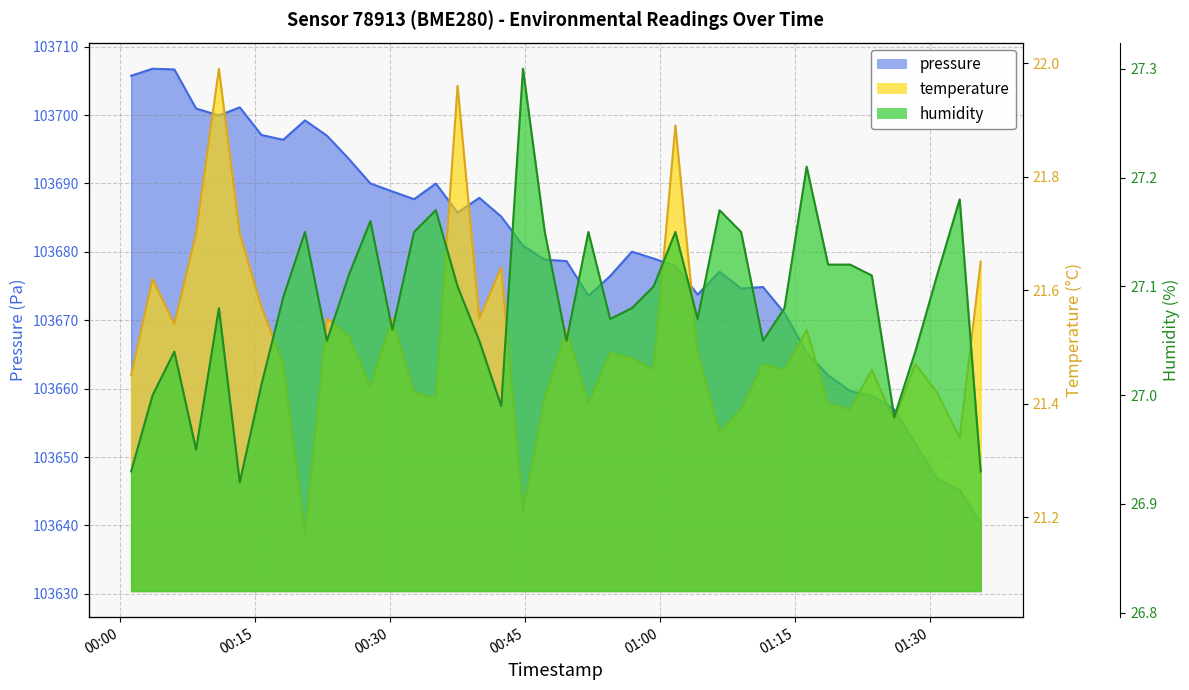

What is the label of the 39th point from the right?

2023-03-01T00:03:39